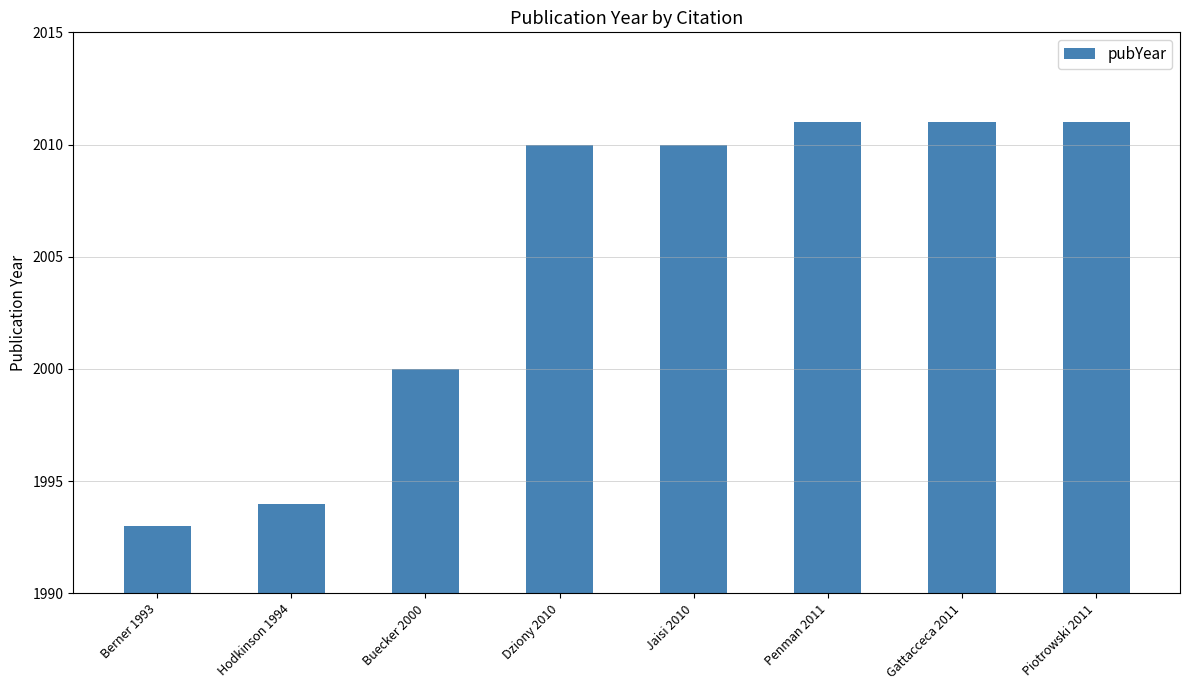

What is the sum of all values?

16040